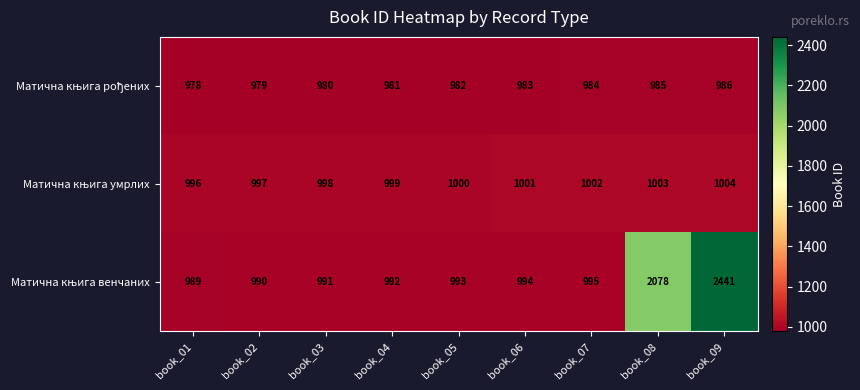

At which category is the sum across all series the highest?

book_09